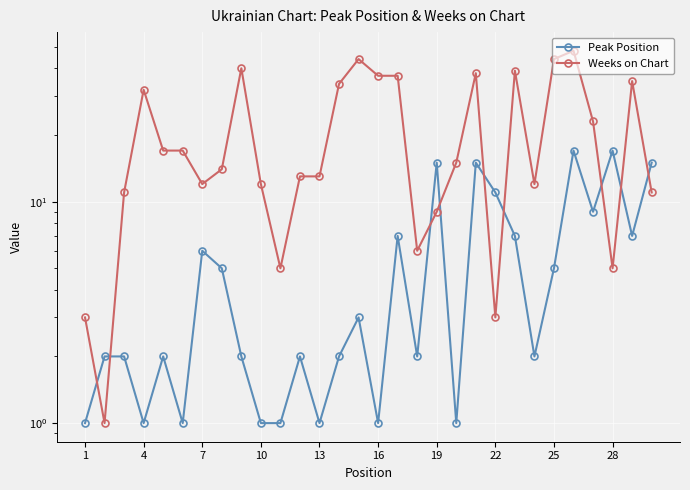

How many data points does each series have?

30